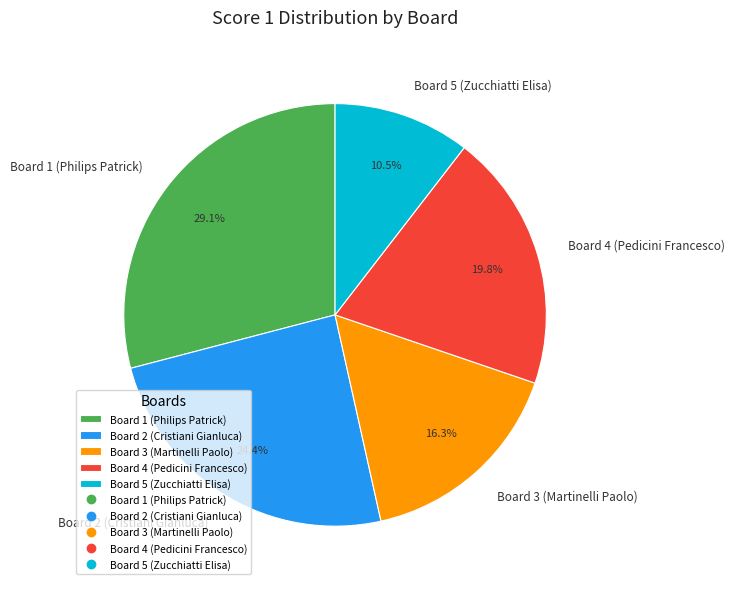

Which has a higher value, Board 2 (Cristiani Gianluca) or Board 3 (Martinelli Paolo)?

Board 2 (Cristiani Gianluca)